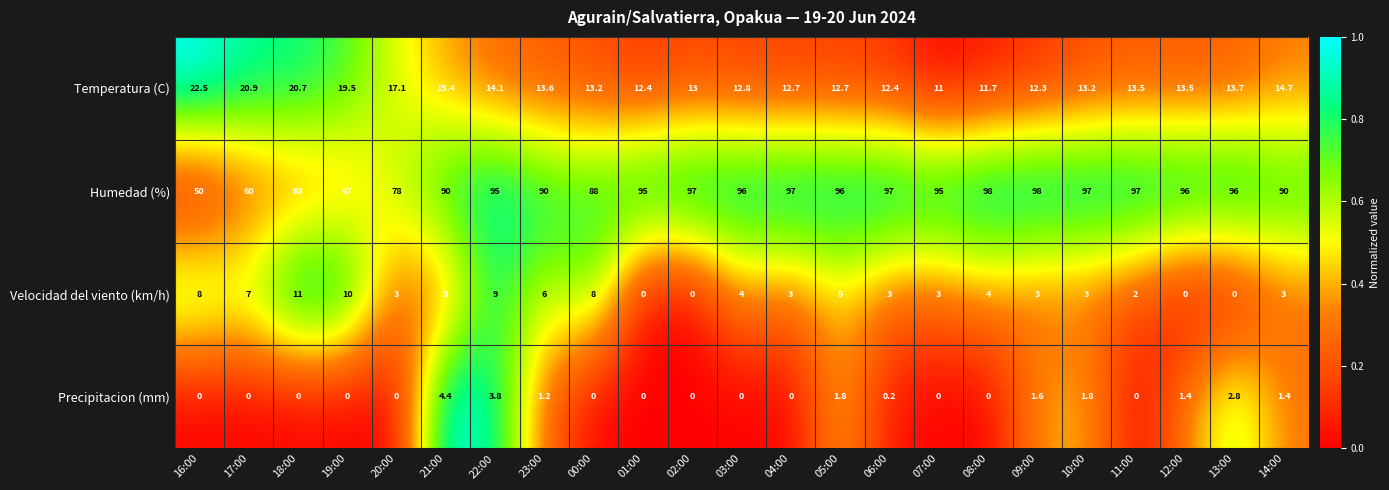

What is the sum of the Humedad (%) values at 08:00 and 05:00?

194.0